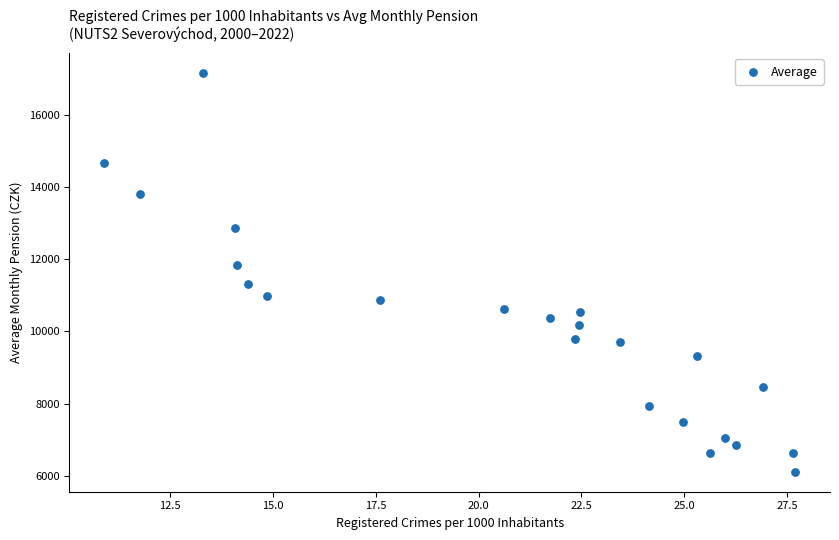

What is the range of X values (max minus min)?

16.8